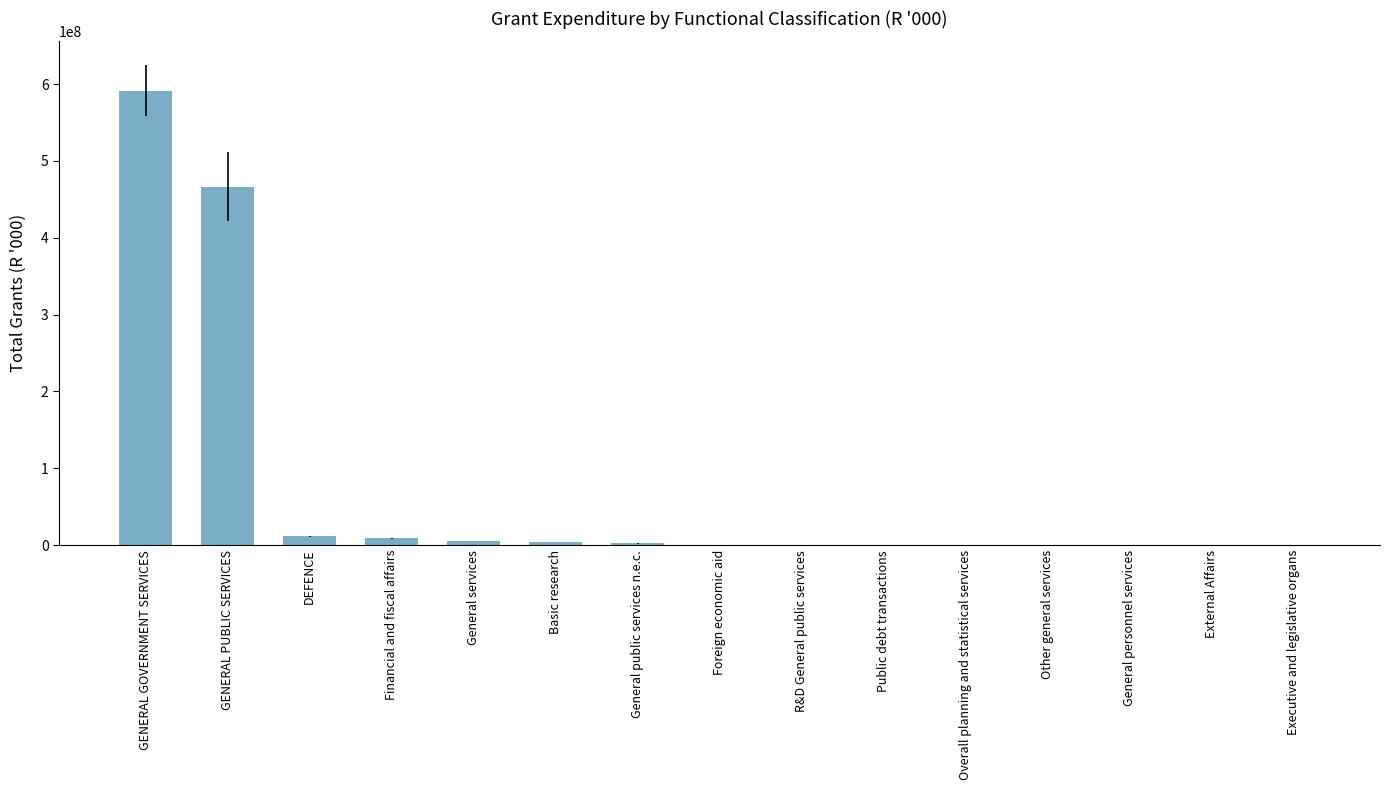

What is the sum of all values?

1088518644